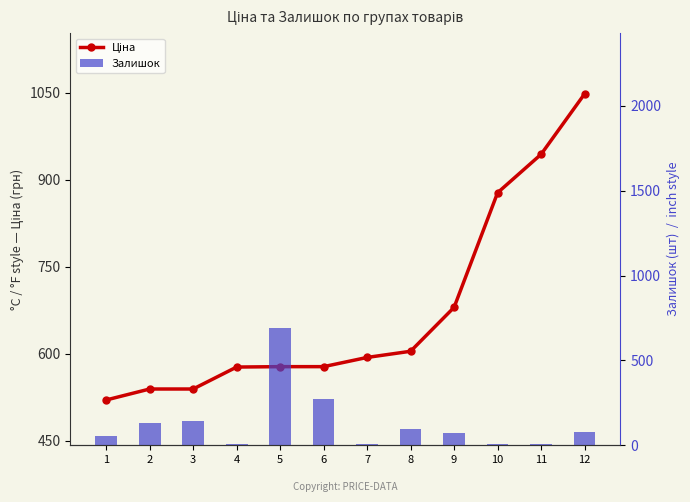

Does the chart contain stacked bars?

No